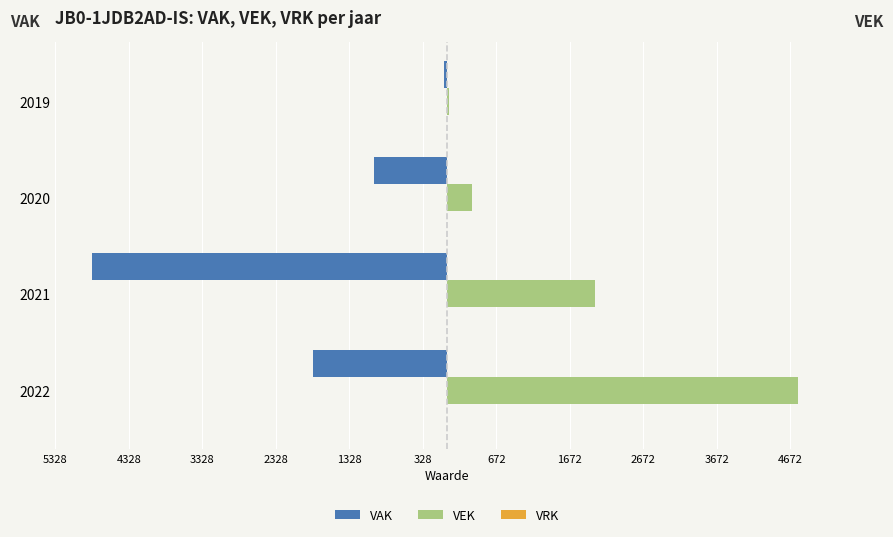

List the series in order of their overall mean, highest first.

VEK, VRK, VAK